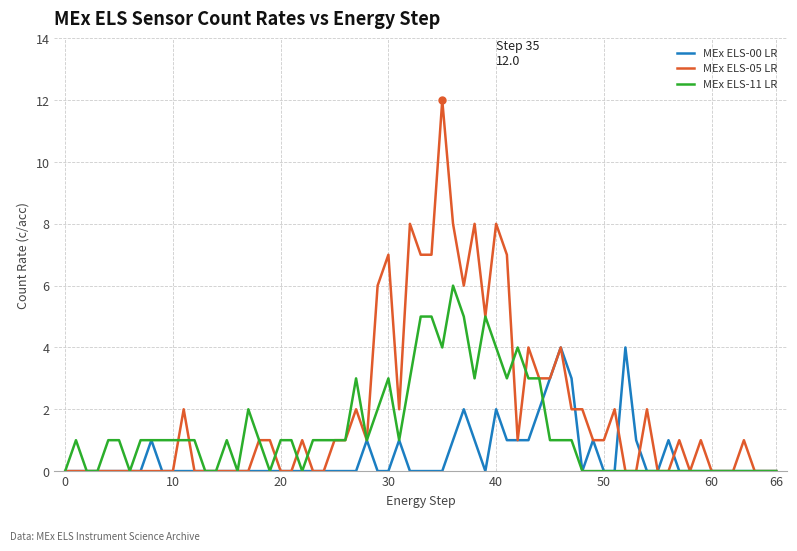

Which series has the largest range (max minus min)?

MEx ELS-05 LR